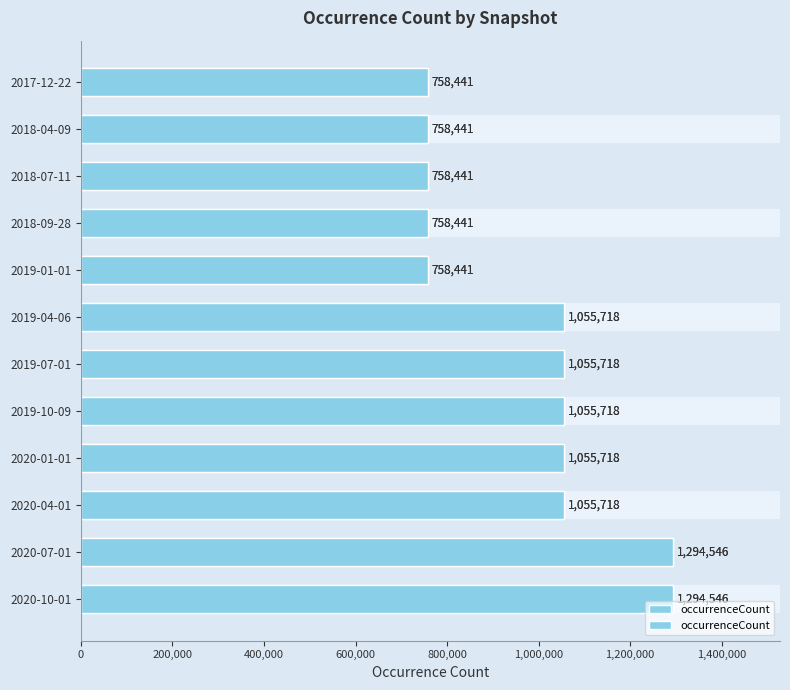

How many values are between 758441 and 1055718?

10